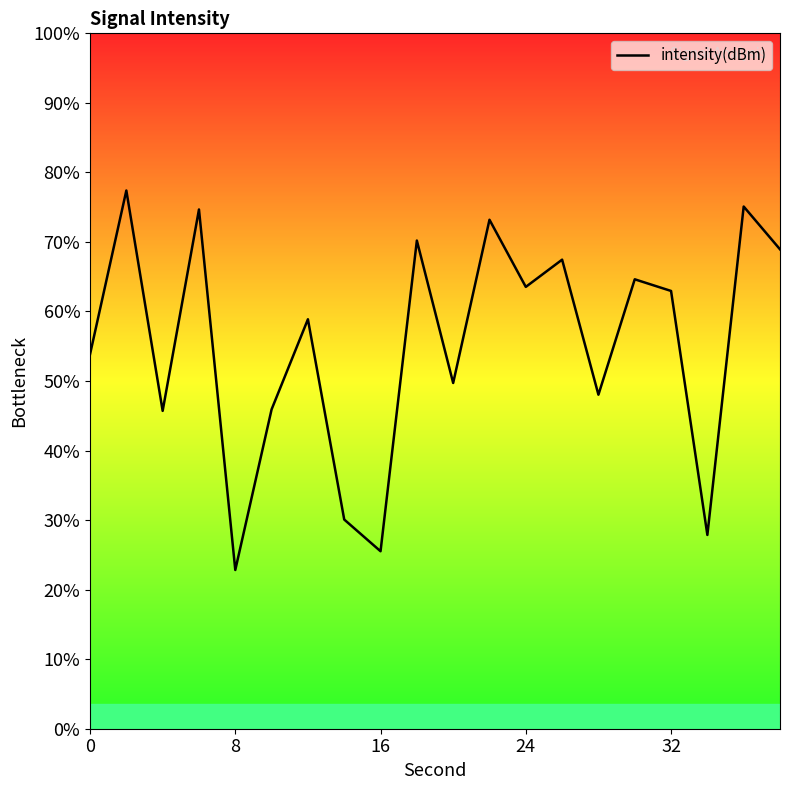

Is this an area chart (filled region under the line)?

No